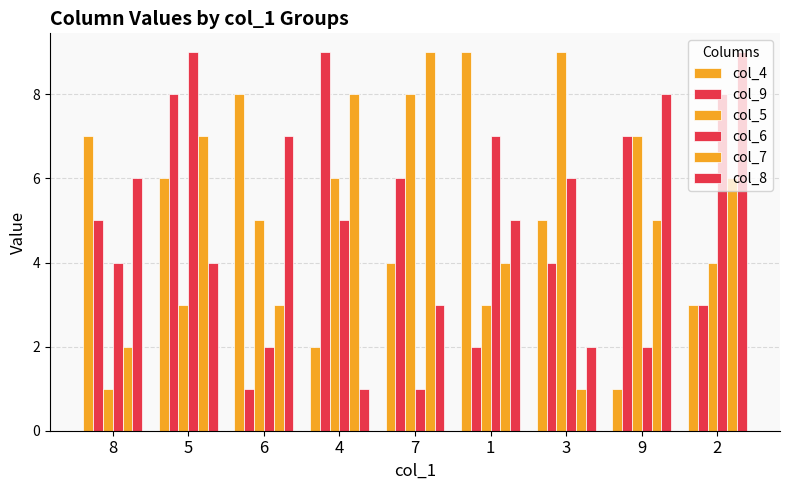

How many data points in col_9 are less than 5?

4